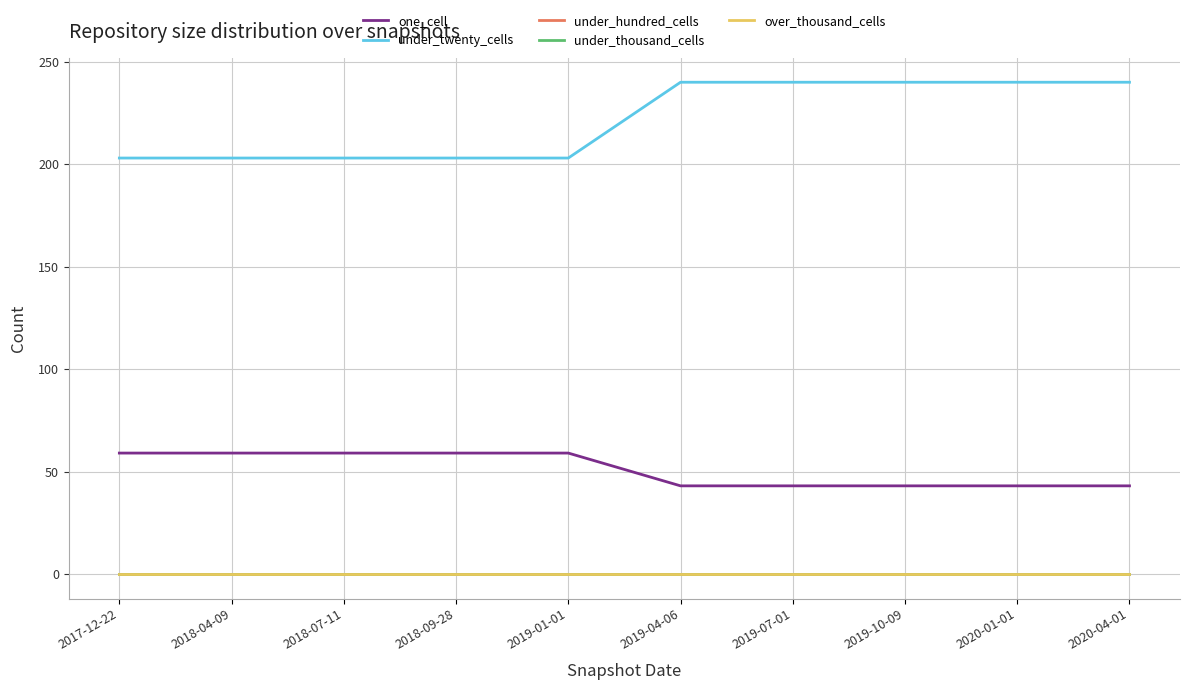

Reading left to right, transcribe all the data shown in this chart.

one_cell: 2017-12-22=59	2018-04-09=59	2018-07-11=59	2018-09-28=59	2019-01-01=59	2019-04-06=43	2019-07-01=43	2019-10-09=43	2020-01-01=43	2020-04-01=43
under_twenty_cells: 2017-12-22=203	2018-04-09=203	2018-07-11=203	2018-09-28=203	2019-01-01=203	2019-04-06=240	2019-07-01=240	2019-10-09=240	2020-01-01=240	2020-04-01=240
under_hundred_cells: 2017-12-22=0	2018-04-09=0	2018-07-11=0	2018-09-28=0	2019-01-01=0	2019-04-06=0	2019-07-01=0	2019-10-09=0	2020-01-01=0	2020-04-01=0
under_thousand_cells: 2017-12-22=0	2018-04-09=0	2018-07-11=0	2018-09-28=0	2019-01-01=0	2019-04-06=0	2019-07-01=0	2019-10-09=0	2020-01-01=0	2020-04-01=0
over_thousand_cells: 2017-12-22=0	2018-04-09=0	2018-07-11=0	2018-09-28=0	2019-01-01=0	2019-04-06=0	2019-07-01=0	2019-10-09=0	2020-01-01=0	2020-04-01=0